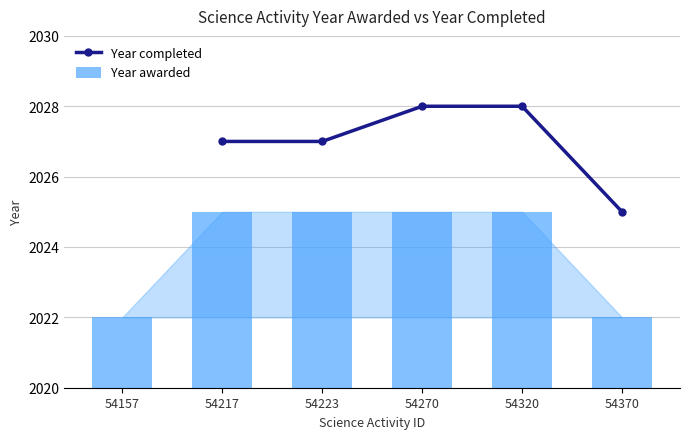

Is it true that Year awarded equals 2673.5 at 54320?

False